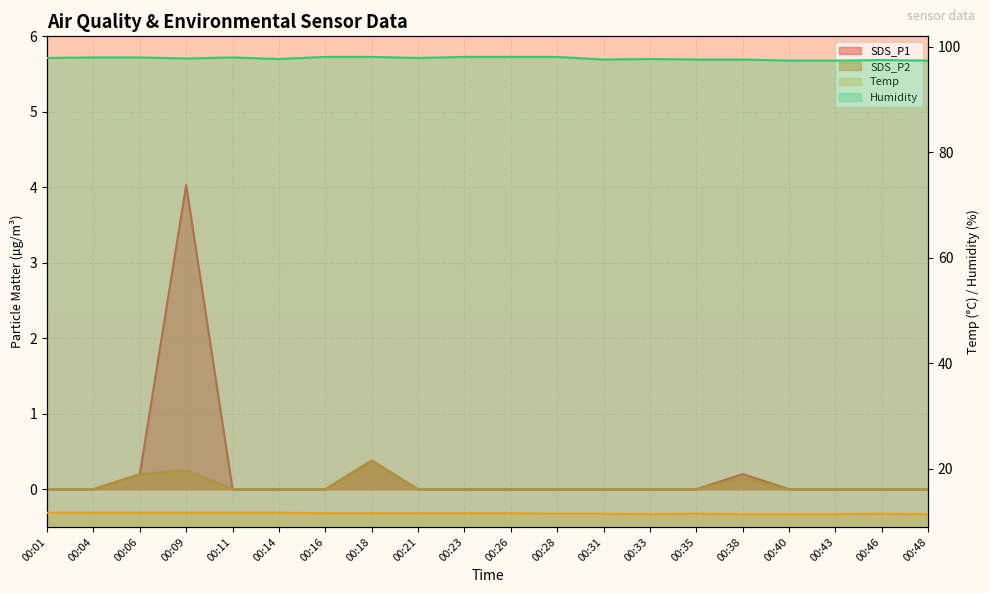

At which label does SDS_P2 reach its peak?

00:18